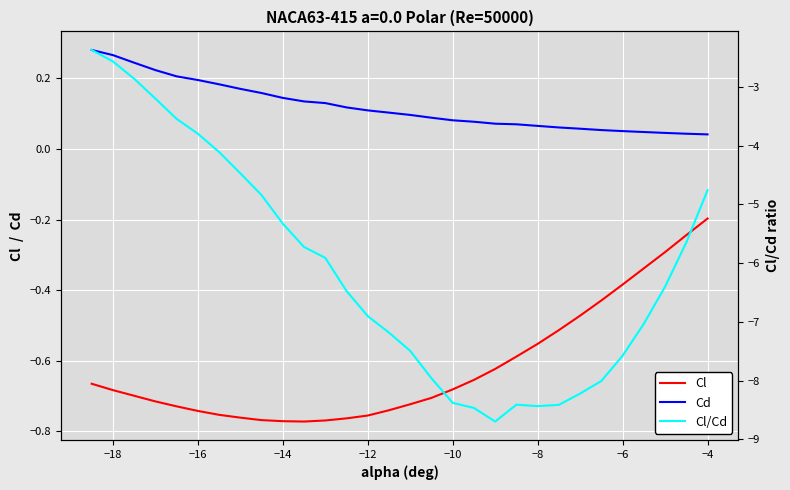

True or false: Cd has a value of 0.4 at −20.

False